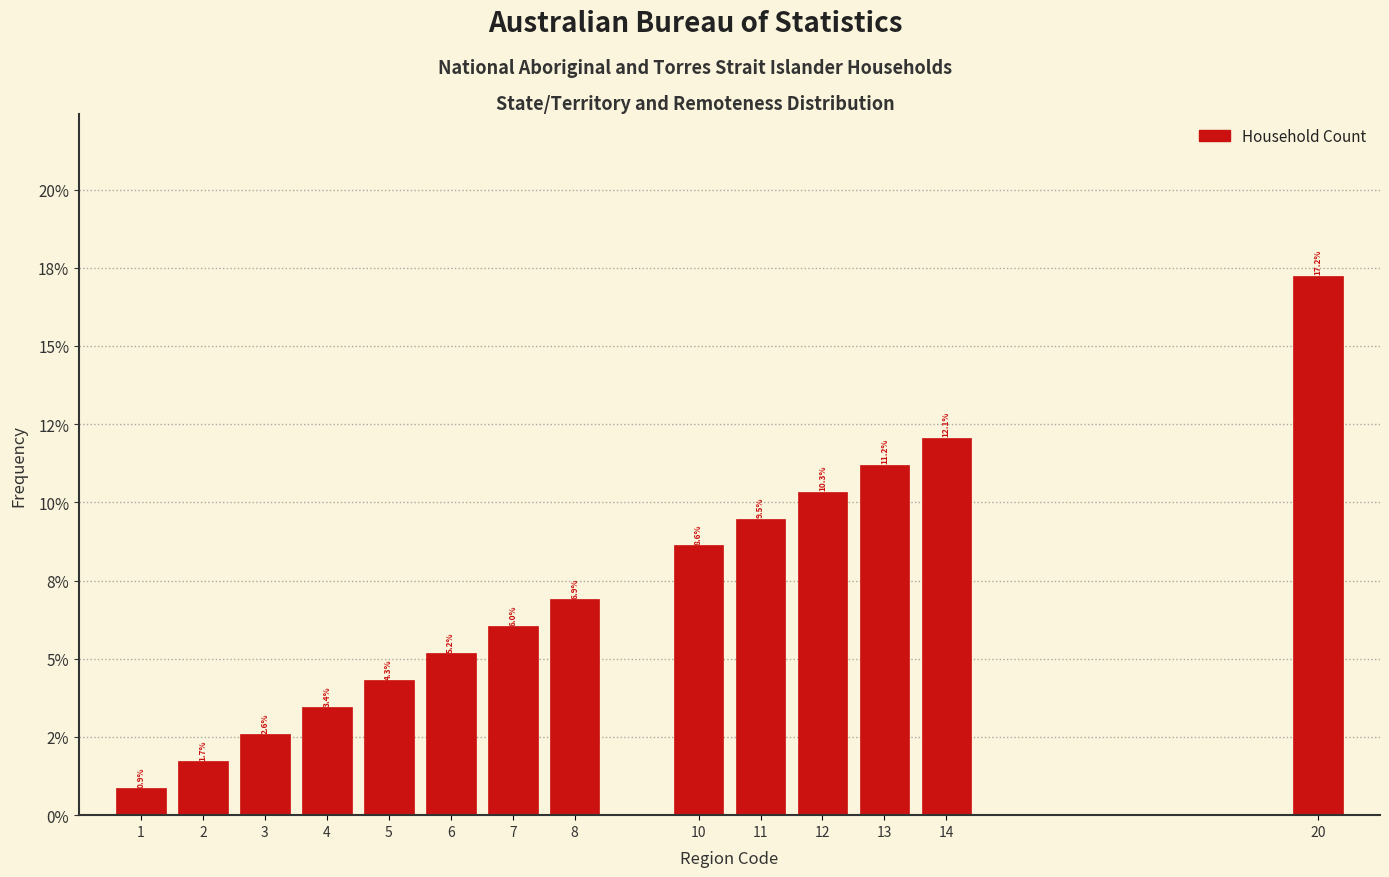

Does the chart contain any negative values?

No